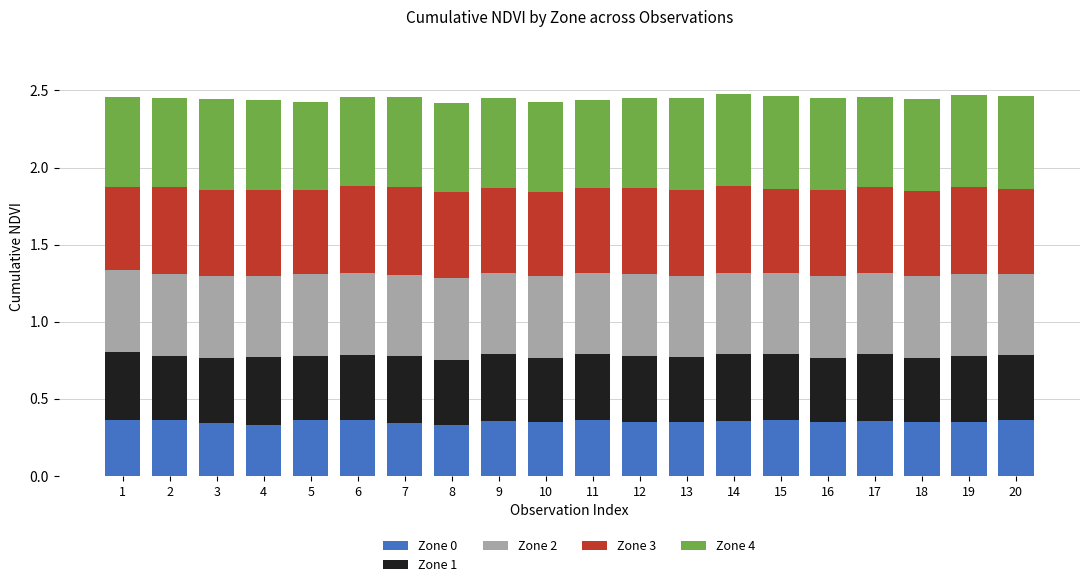

What is the total value across all series at 3?

2.4